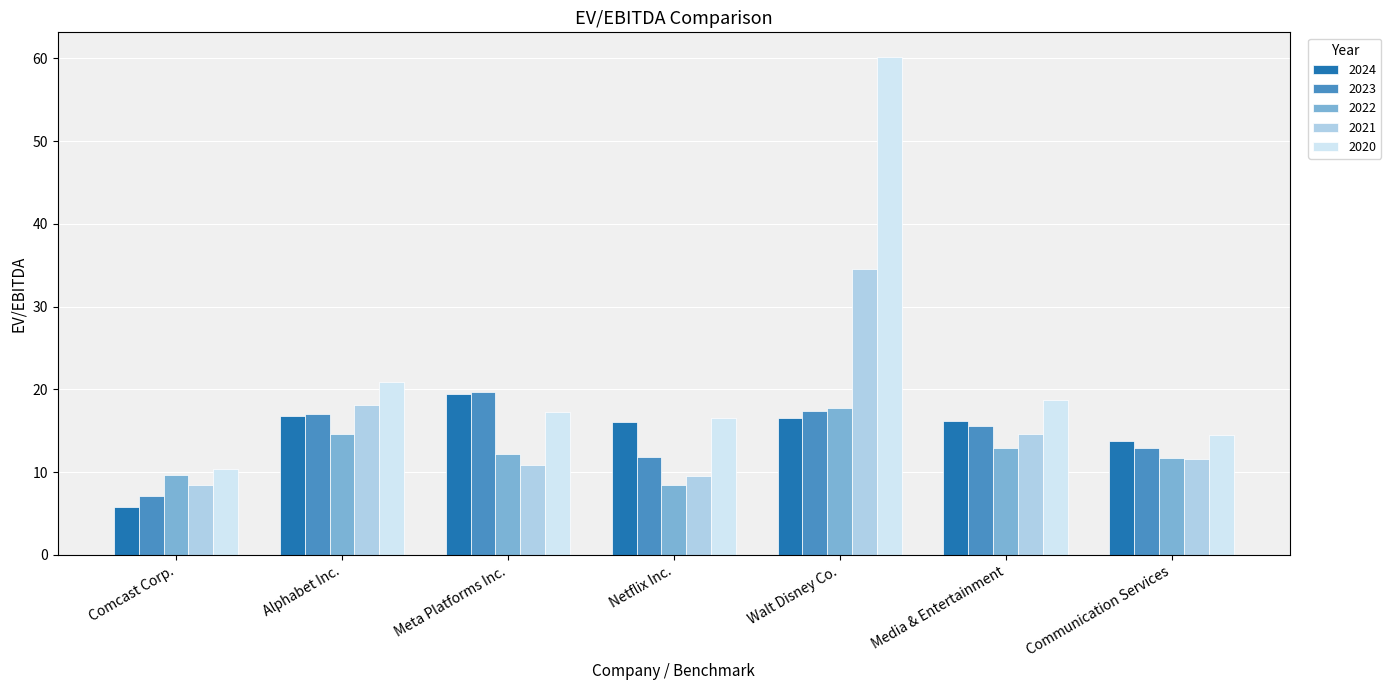

What is the smallest value displayed?

5.8